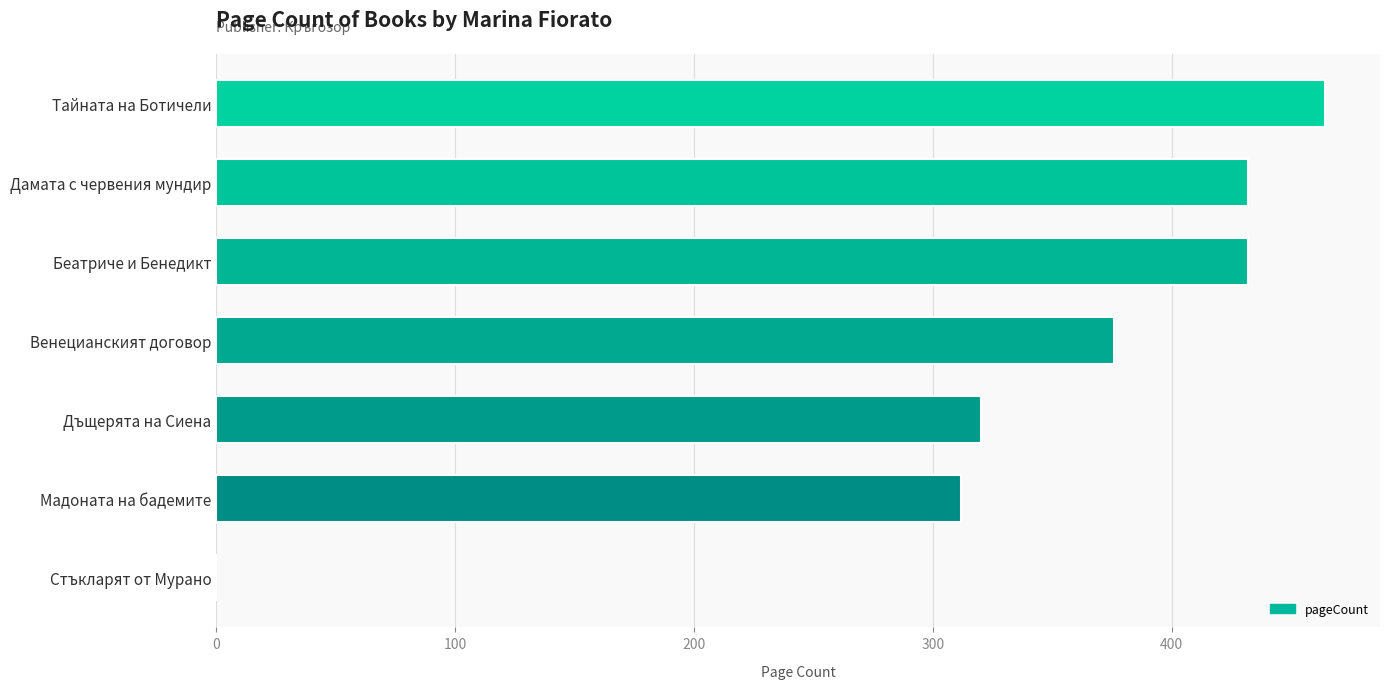

What is the average value?

334